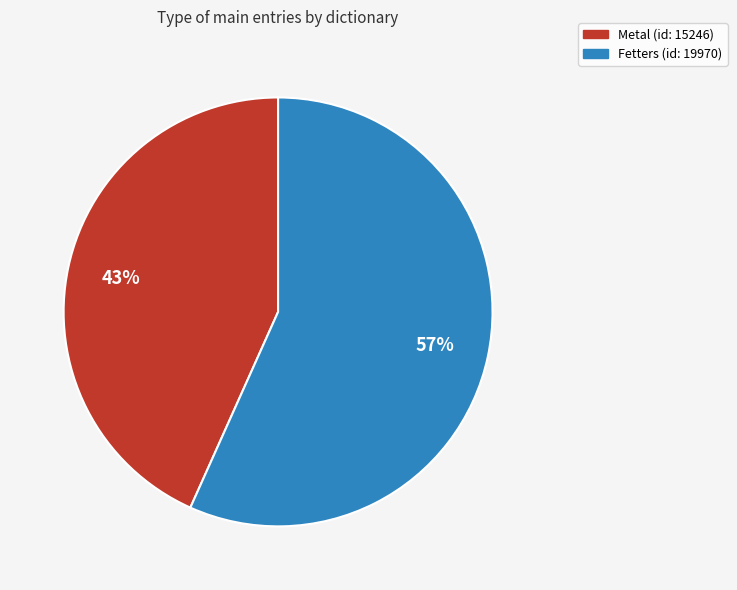

Which category has the smallest portion of the pie?

Metal (id: 15246)